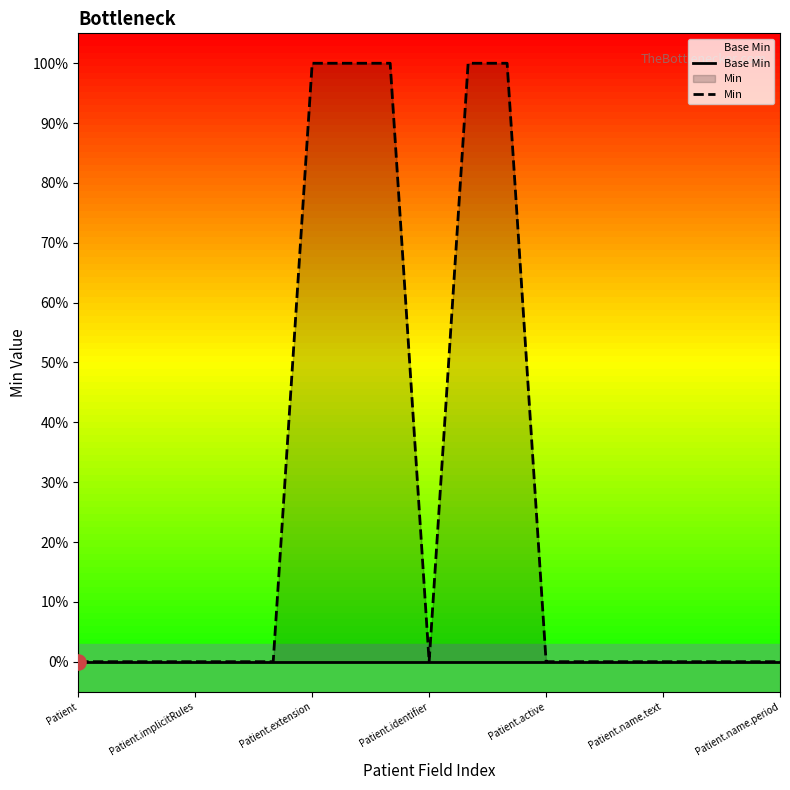

Which series contains the lowest Y value?

Base Min